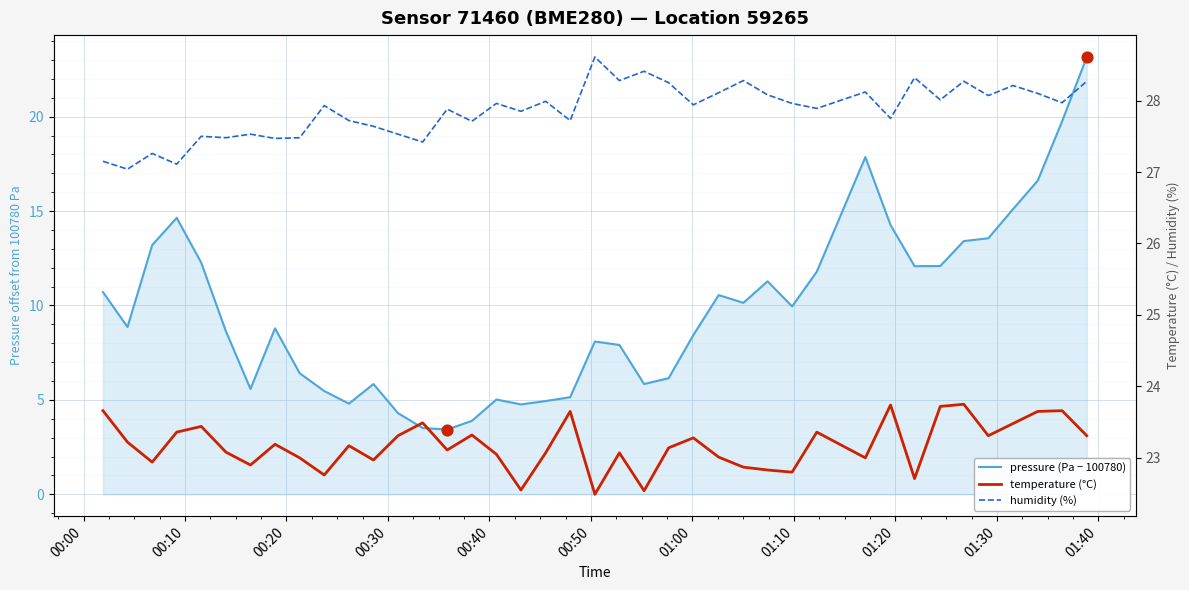

What is the total value across all series at 00:20?

63.4